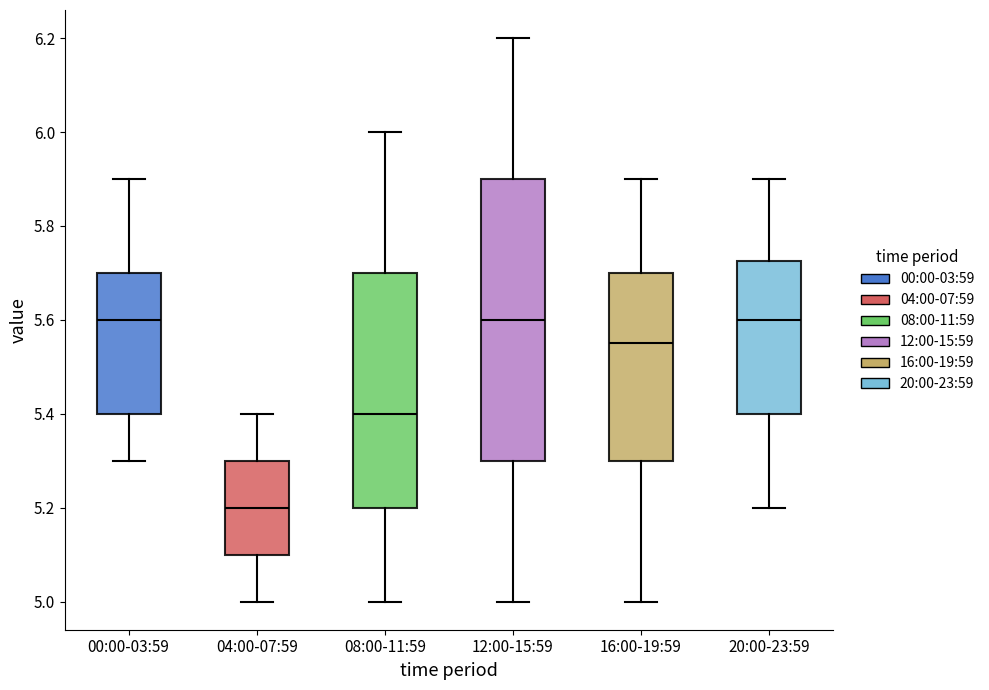

Where is the lower edge of the box for 20:00-23:59 on the y-axis? The values are not printed on the chart, so give them approximately, as read against the axis.

5.40